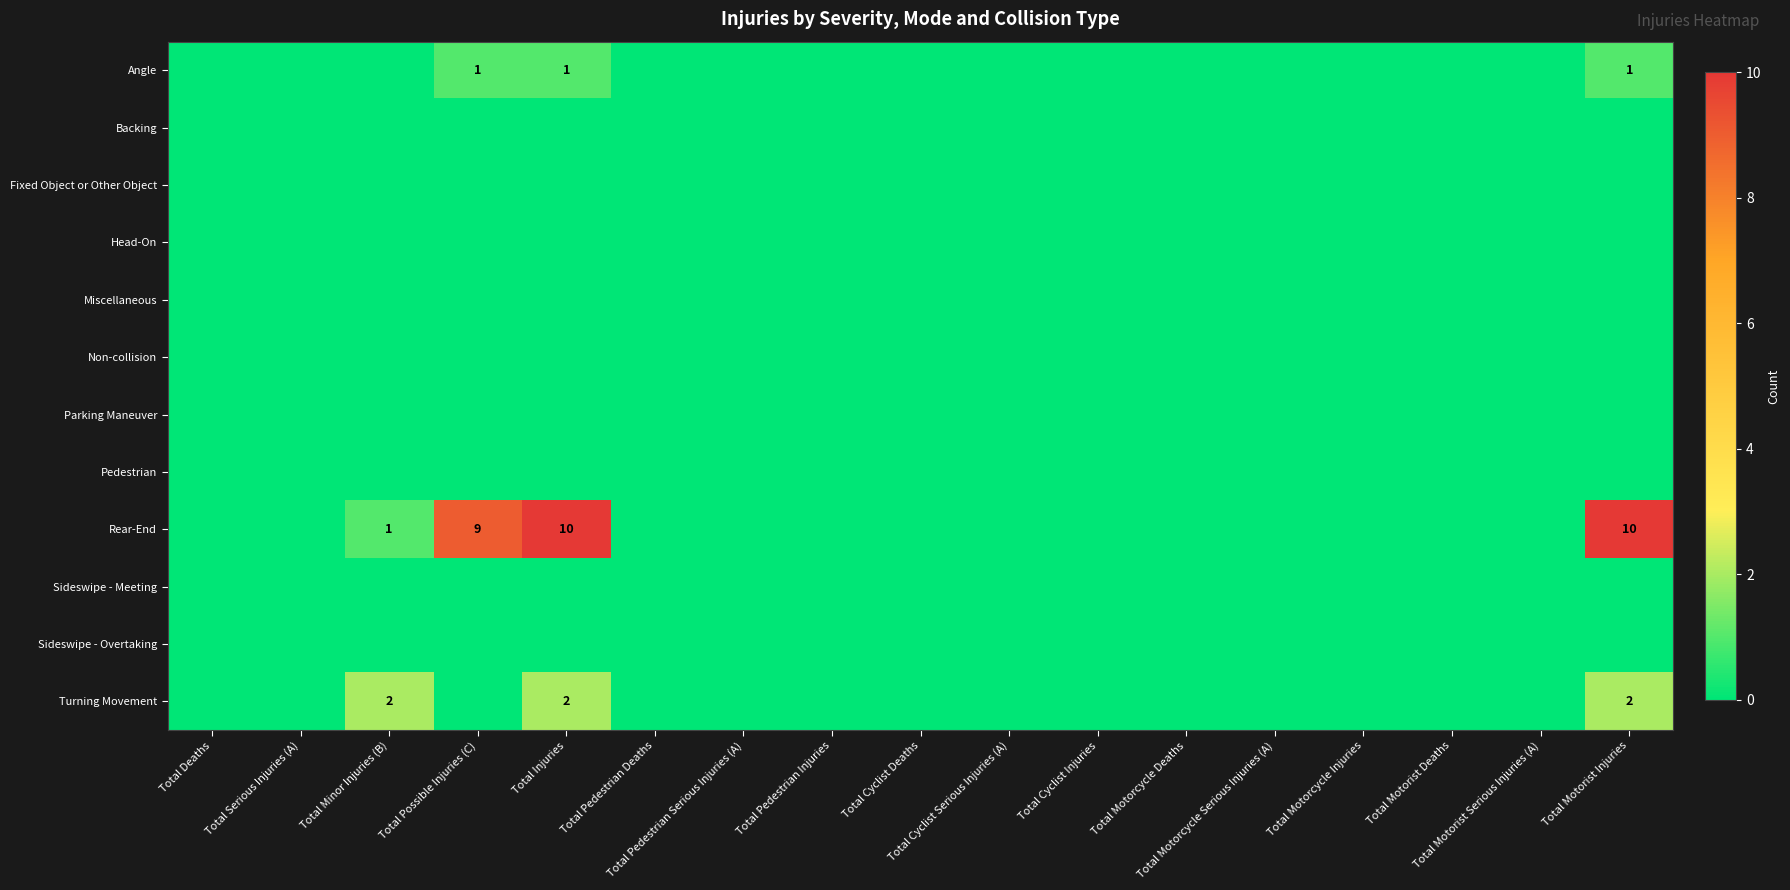

Between Total Cyclist Injuries and Total Motorcycle Injuries, which is larger?

Total Cyclist Injuries